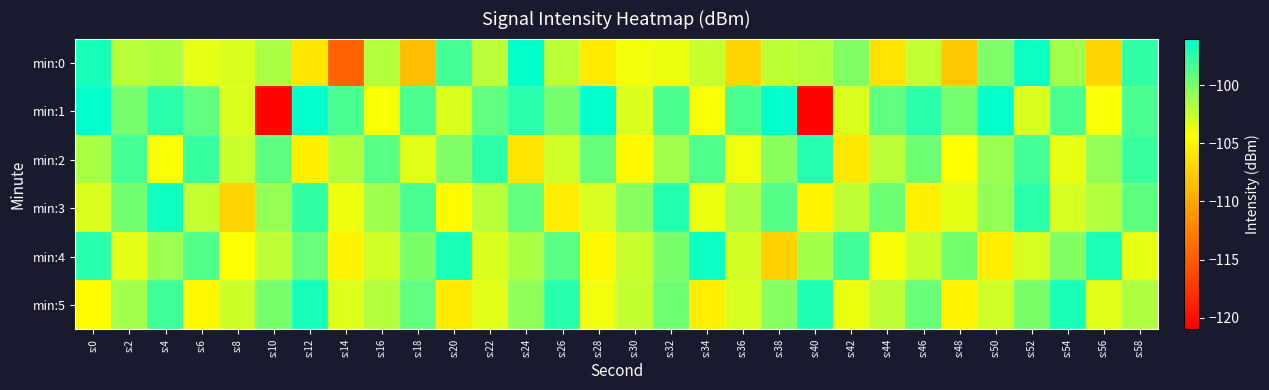

Reading left to right, what are all the values shown in this chart?

min:0: s:0=-96.8	s:2=-102.0	s:4=-101.7	s:6=-103.6	s:8=-103.1	s:10=-101.6	s:12=-105.9	s:14=-114.5	s:16=-101.9	s:18=-108.7	s:20=-98.3	s:22=-102.1	s:24=-96.2	s:26=-102.2	s:28=-105.8	s:30=-103.9	s:32=-103.6	s:34=-102.5	s:36=-107.1	s:38=-102.2	s:40=-101.9	s:42=-100.3	s:44=-106.2	s:46=-102.4	s:48=-107.8	s:50=-100.2	s:52=-96.4	s:54=-101.4	s:56=-107.1	s:58=-97.6
min:1: s:0=-95.6	s:2=-99.9	s:4=-97.4	s:6=-99.2	s:8=-103.1	s:10=-120.7	s:12=-95.3	s:14=-98.5	s:16=-104.1	s:18=-98.5	s:20=-103.1	s:22=-99.2	s:24=-97.4	s:26=-99.9	s:28=-95.6	s:30=-103.1	s:32=-98.5	s:34=-104.1	s:36=-98.5	s:38=-95.3	s:40=-120.7	s:42=-103.1	s:44=-99.2	s:46=-97.4	s:48=-99.9	s:50=-95.6	s:52=-103.1	s:54=-98.5	s:56=-104.1	s:58=-98.5
min:2: s:0=-101.5	s:2=-98.3	s:4=-104.2	s:6=-97.8	s:8=-102.6	s:10=-99.1	s:12=-105.3	s:14=-101.7	s:16=-98.9	s:18=-103.4	s:20=-100.2	s:22=-97.5	s:24=-106.1	s:26=-102.8	s:28=-99.4	s:30=-104.7	s:32=-101.3	s:34=-98.6	s:36=-103.9	s:38=-100.5	s:40=-97.2	s:42=-105.8	s:44=-102.1	s:46=-99.7	s:48=-104.4	s:50=-101.0	s:52=-98.3	s:54=-103.6	s:56=-100.8	s:58=-97.9
min:3: s:0=-103.2	s:2=-99.8	s:4=-96.5	s:6=-102.4	s:8=-107.1	s:10=-100.9	s:12=-97.6	s:14=-103.8	s:16=-101.2	s:18=-98.4	s:20=-104.6	s:22=-102.0	s:24=-99.3	s:26=-105.5	s:28=-103.1	s:30=-100.4	s:32=-97.1	s:34=-103.7	s:36=-101.5	s:38=-98.8	s:40=-104.9	s:42=-102.3	s:44=-99.6	s:46=-105.2	s:48=-103.5	s:50=-100.8	s:52=-97.4	s:54=-103.0	s:56=-101.8	s:58=-99.1
min:4: s:0=-97.3	s:2=-103.5	s:4=-101.1	s:6=-98.7	s:8=-104.3	s:10=-102.2	s:12=-99.5	s:14=-105.0	s:16=-102.8	s:18=-100.1	s:20=-96.8	s:22=-103.2	s:24=-101.6	s:26=-99.0	s:28=-104.7	s:30=-102.5	s:32=-100.0	s:34=-96.4	s:36=-102.9	s:38=-107.3	s:40=-101.4	s:42=-98.2	s:44=-104.1	s:46=-102.6	s:48=-99.8	s:50=-105.4	s:52=-103.0	s:54=-100.3	s:56=-96.9	s:58=-103.6
min:5: s:0=-104.5	s:2=-101.3	s:4=-98.1	s:6=-104.8	s:8=-102.7	s:10=-100.0	s:12=-96.7	s:14=-103.3	s:16=-101.9	s:18=-99.2	s:20=-105.6	s:22=-103.4	s:24=-100.7	s:26=-97.3	s:28=-103.9	s:30=-102.4	s:32=-99.7	s:34=-105.3	s:36=-103.1	s:38=-100.4	s:40=-97.0	s:42=-103.7	s:44=-102.2	s:46=-99.5	s:48=-105.0	s:50=-102.8	s:52=-100.1	s:54=-96.8	s:56=-103.4	s:58=-101.7